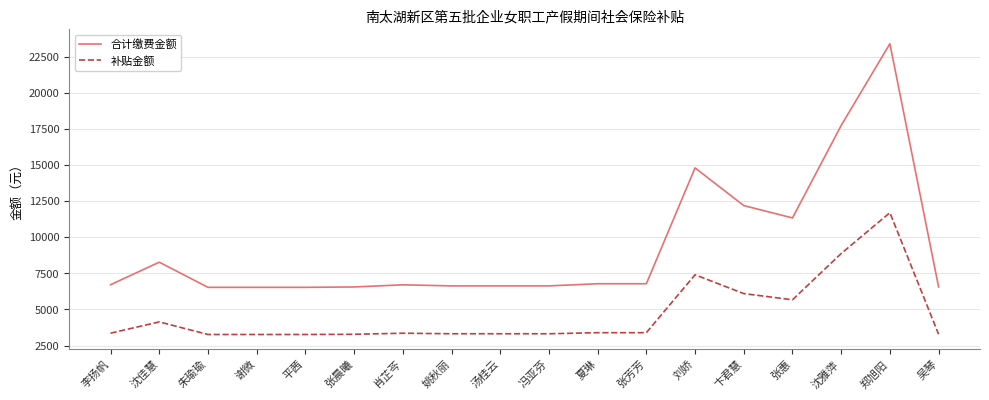

What is the difference between the 合计缴费金额 values at 卞君慧 and 夏琳?

5418.0